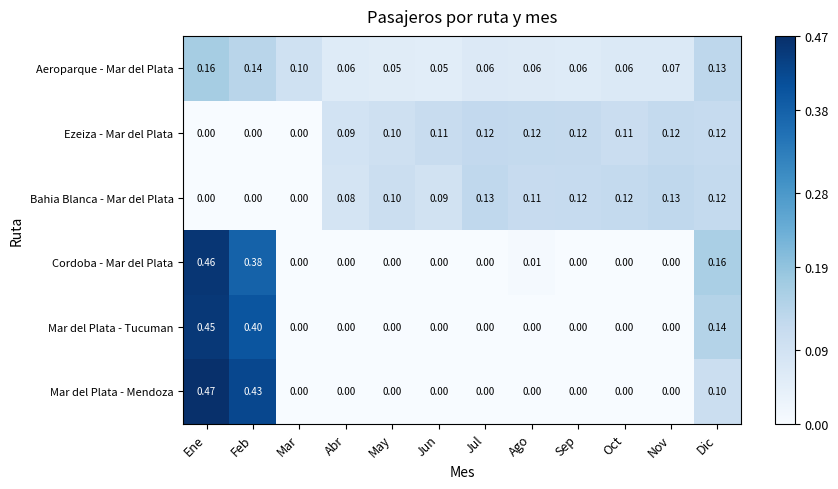

How many data points does each series have?

12